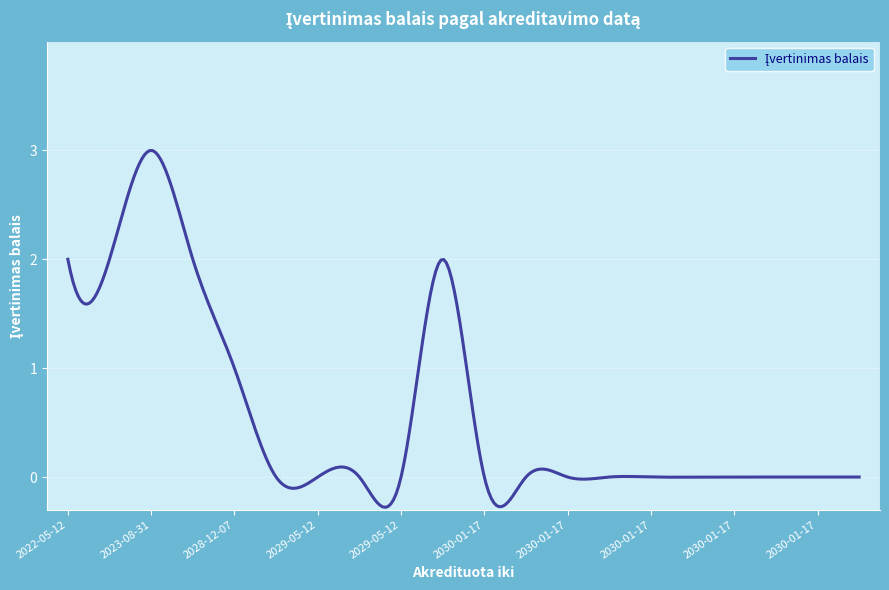

What is the minimum value shown in the chart?

-0.3